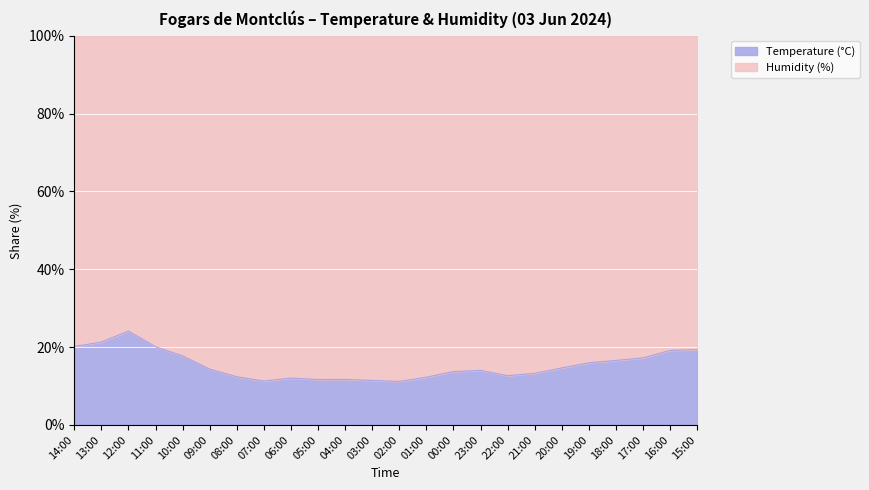

Reading right to left, extract all data points from this chart.

Temperature (°C): 16.1	15.4	15.2	15.7	15.4	14.6	13.6	12.9	13.2	13.2	12.3	11.2	11.1	11.4	11.5	11.5	10.8	11.6	13.4	15.1	17.1	19.4	19.2	18.7
Humidity (%): 67.0	65.0	73.0	79.0	81.0	85.0	89.0	89.0	81.0	83.0	88.0	89.0	86.0	86.0	87.0	84.0	85.0	82.0	80.0	70.0	68.0	61.0	71.0	74.0